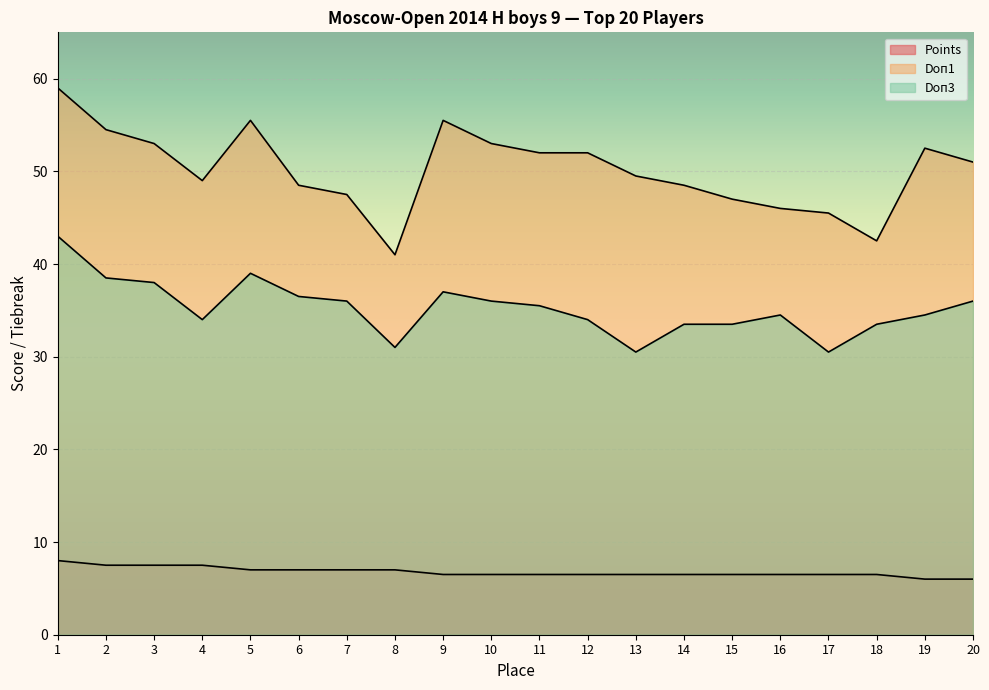

Rank the series by their average value, from lowest to highest.

Points, Doп3, Doп1